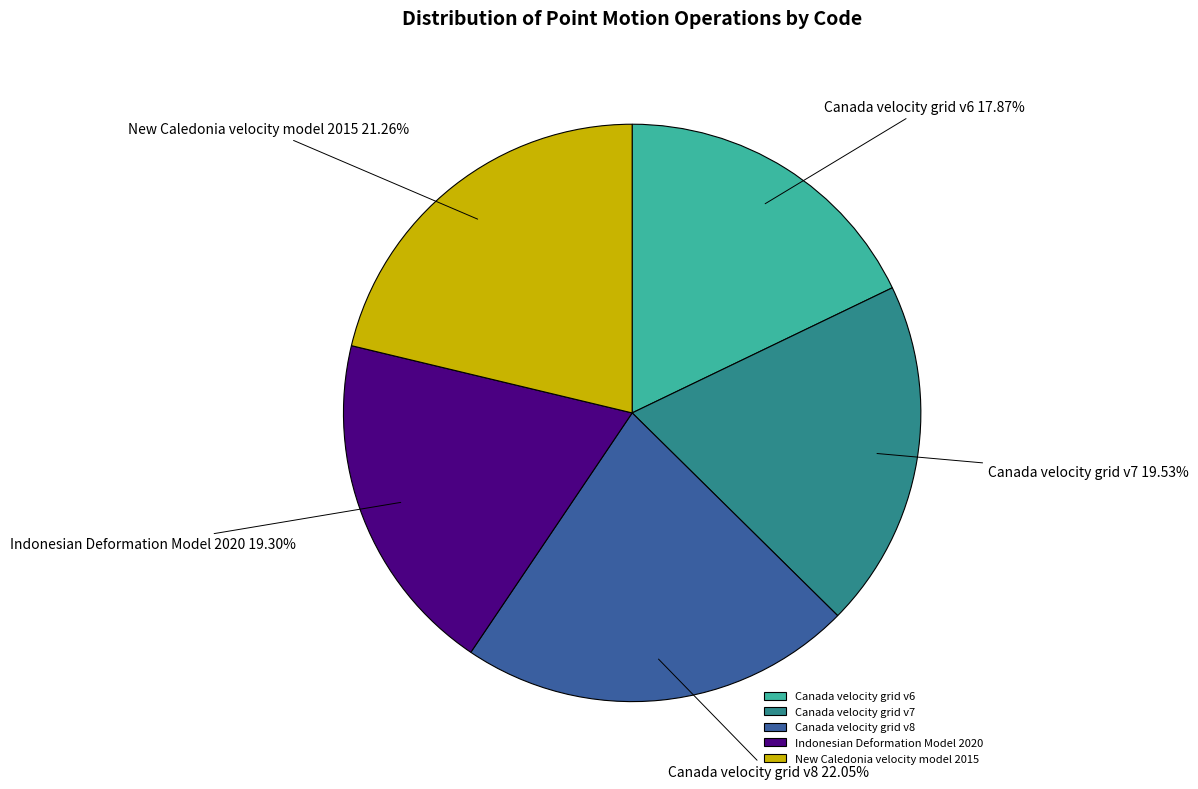

Which slice is the smallest?

Canada velocity grid v6